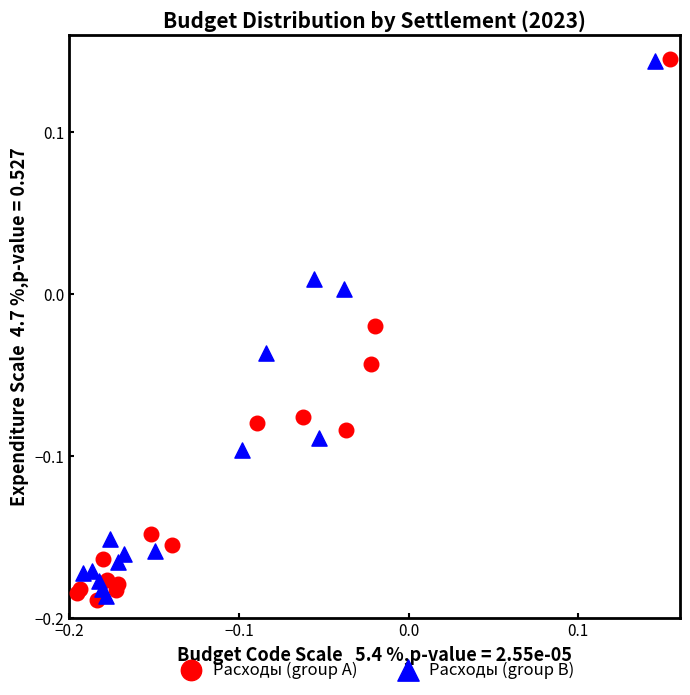

Which series has the widest spread of Y values?

Расходы (group A)